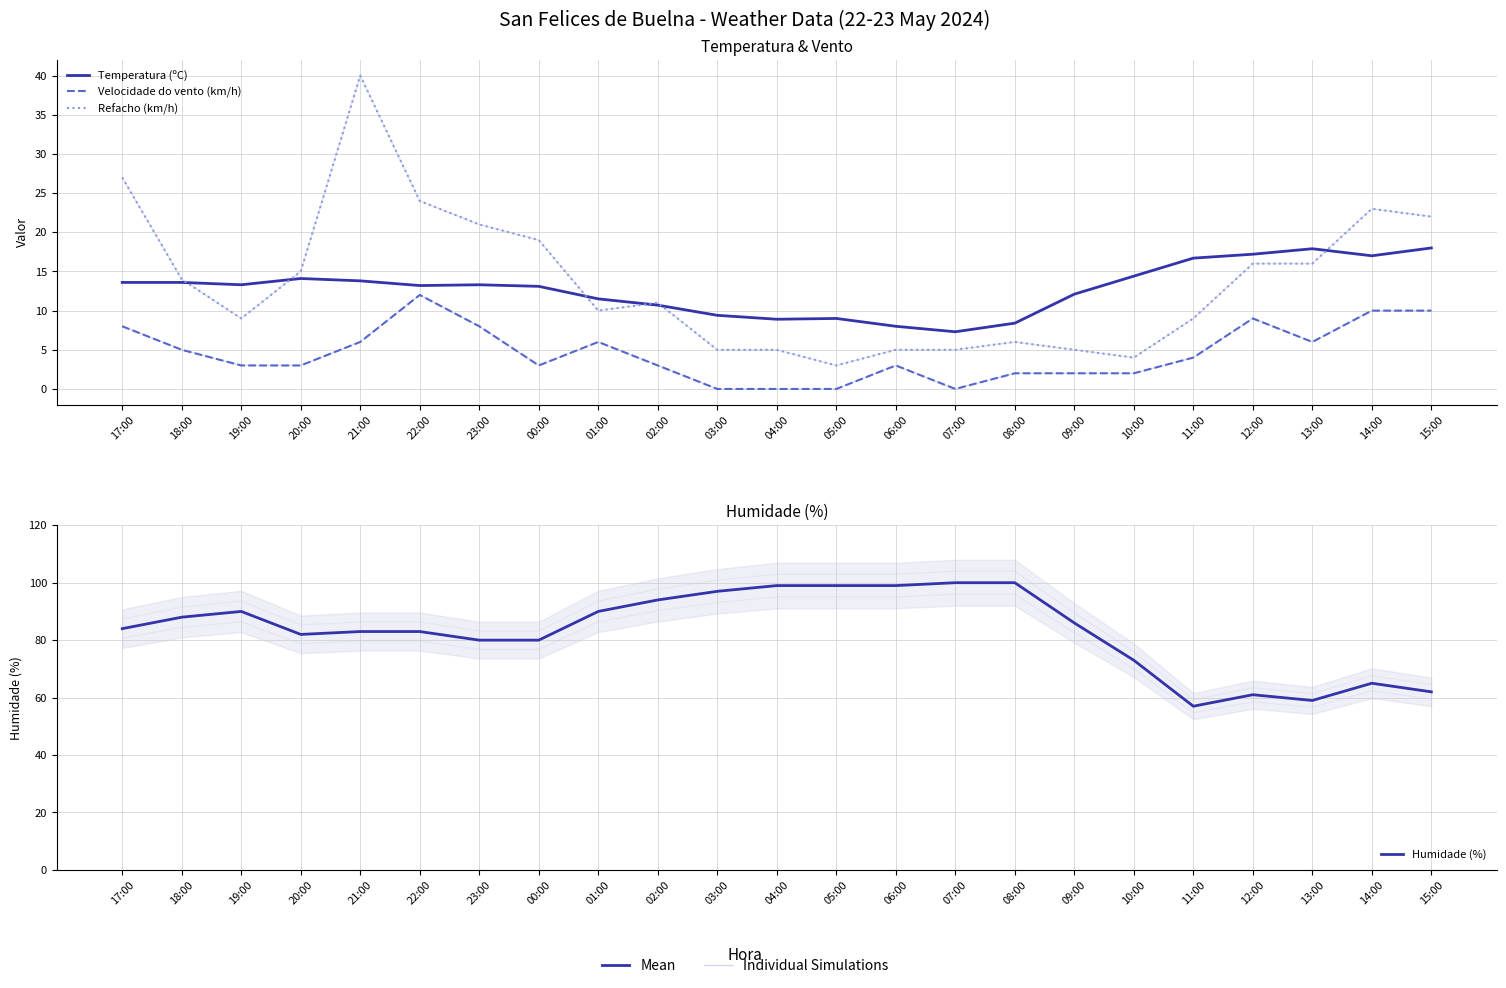

What position from the left is 20:00?

4